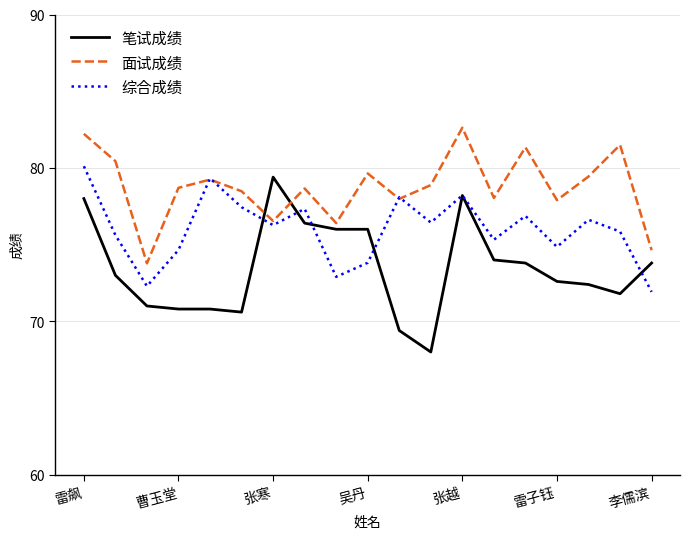

How many interior local peaks does the 综合成绩 series have?

6